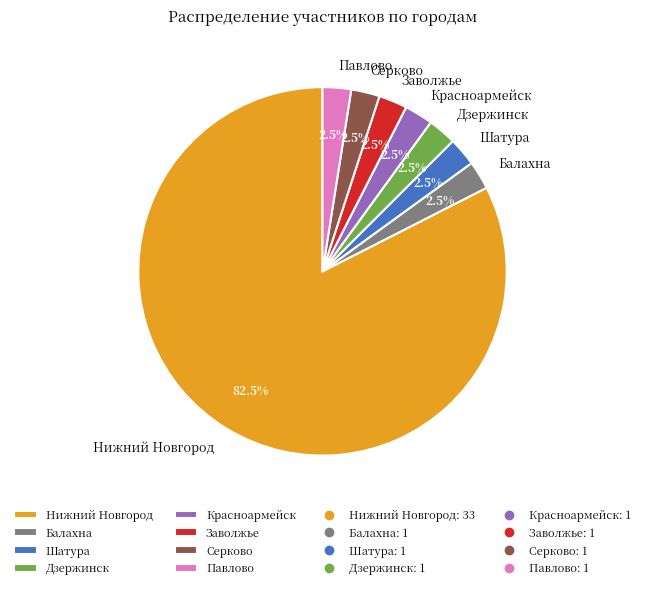

How many slices are in this pie chart?

8